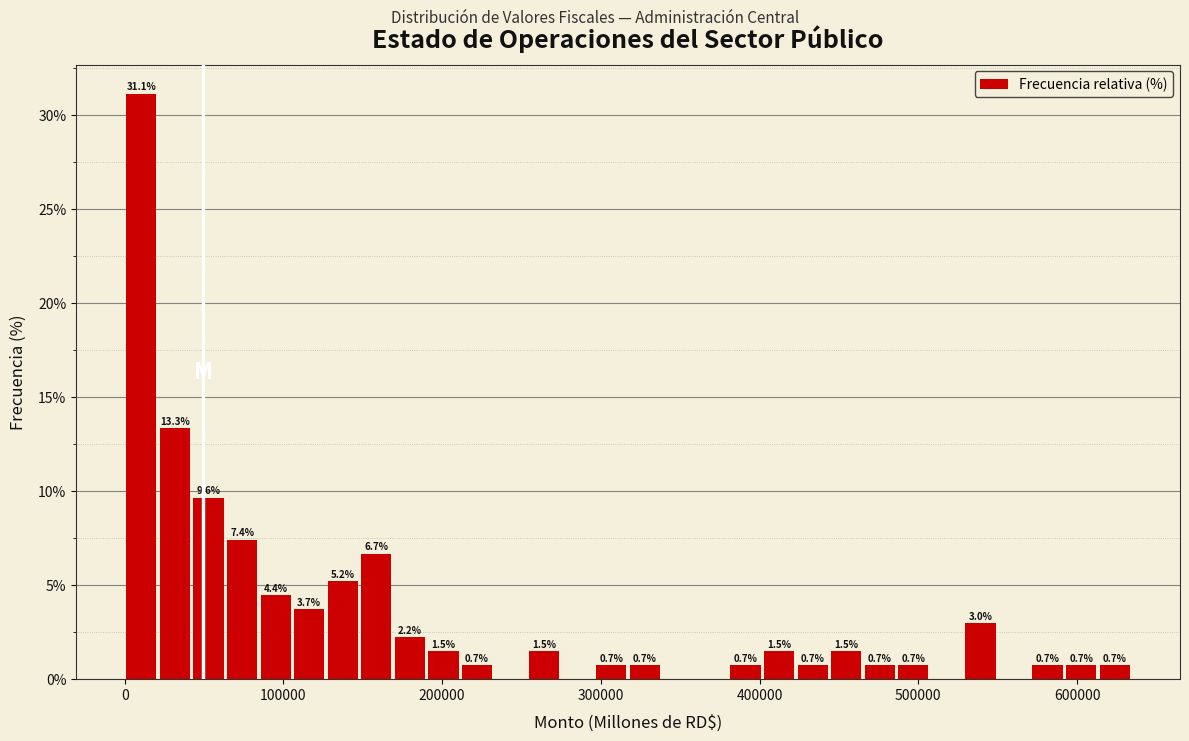

Around what value on the x-axis is the tallest bar? Give the approximate position of its centre, as read against the axis.

10000